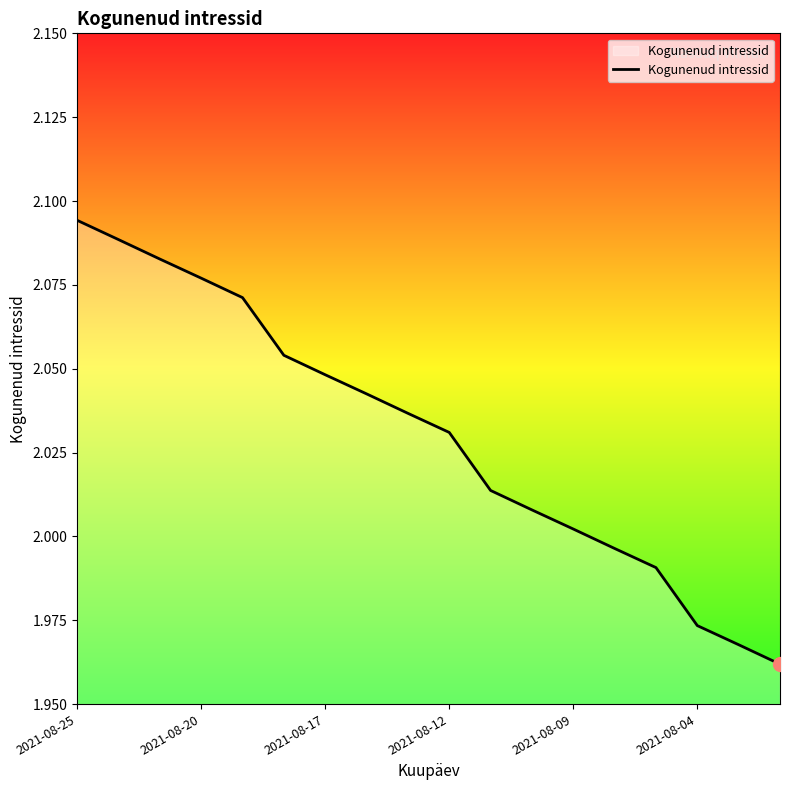

Is this an area chart (filled region under the line)?

Yes